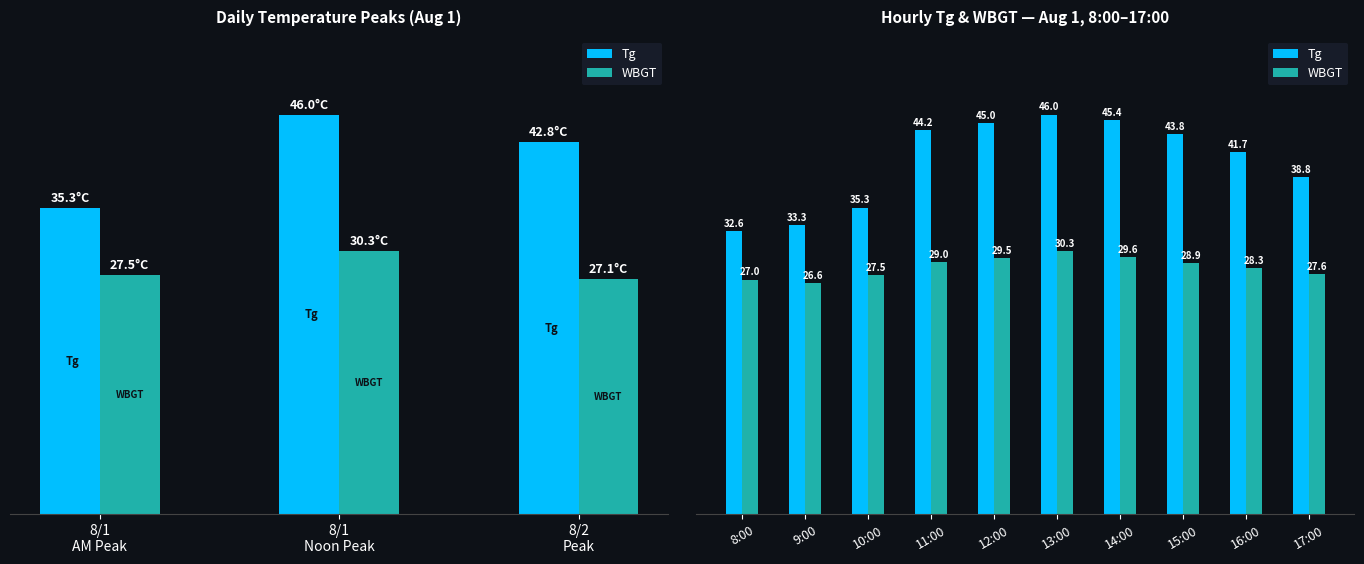

What position from the right is 16:00?

2